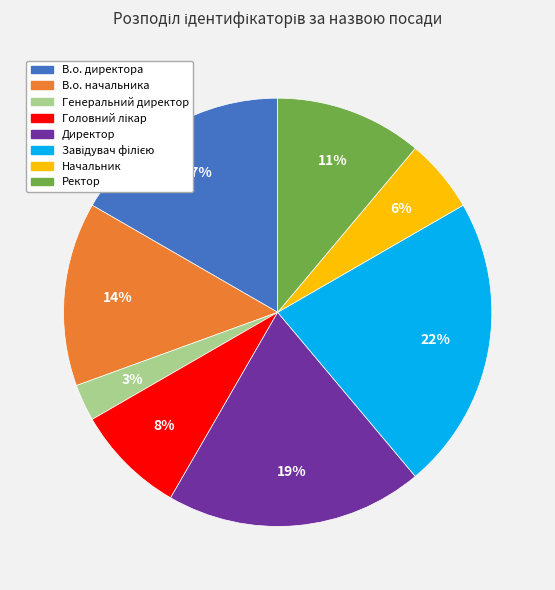

True or false: В.о. директора accounts for 28% of the total.

False